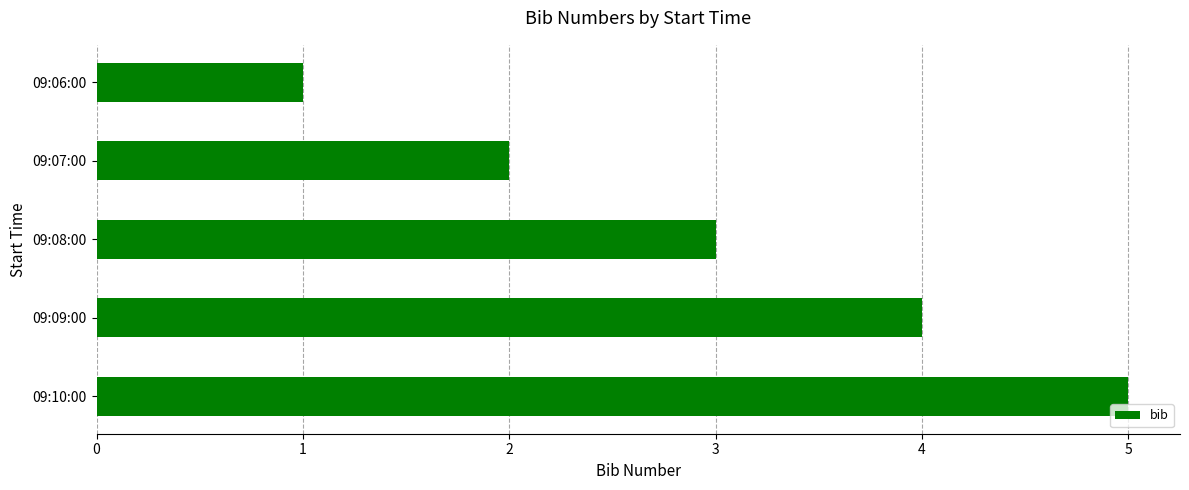

At which category does the chart reach its peak across all series?

09:10:00